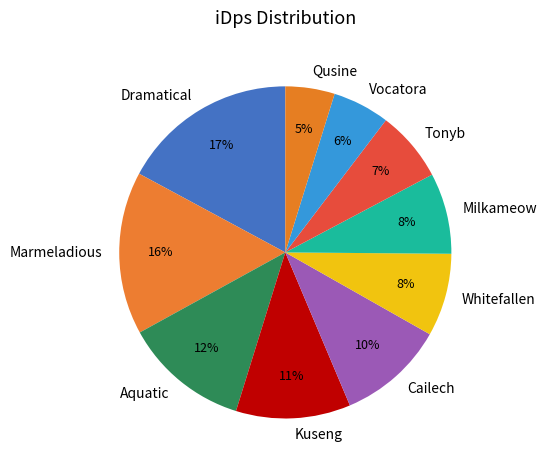

How many slices are in this pie chart?

10